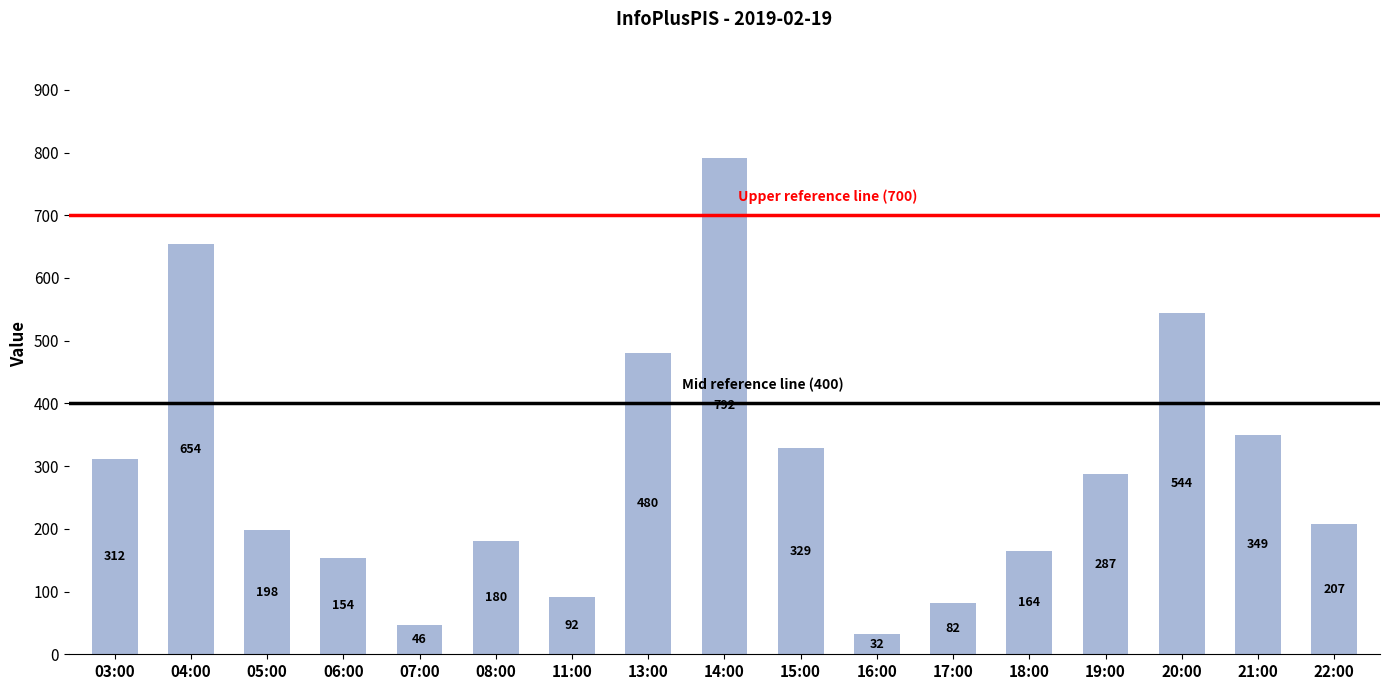

What position from the right is 14:00?

9